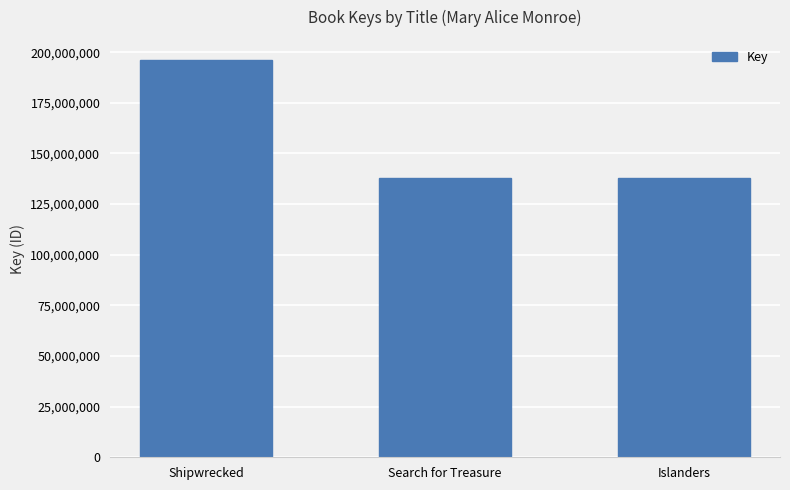

True or false: the data shows 138115075 at Search for Treasure.

True